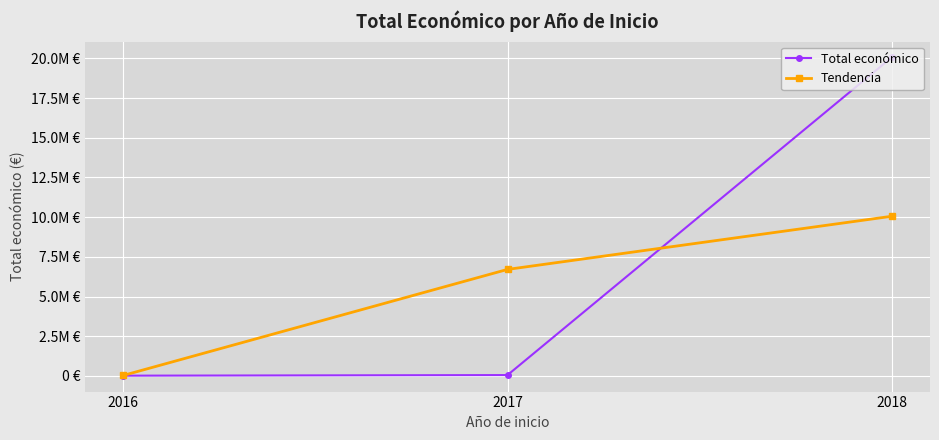

Reading left to right, list all the values displayed in this chart.

Total económico: 12000.0	49495.0	20062543.0
Tendencia: 30747.5	6708012.7	10056019.0